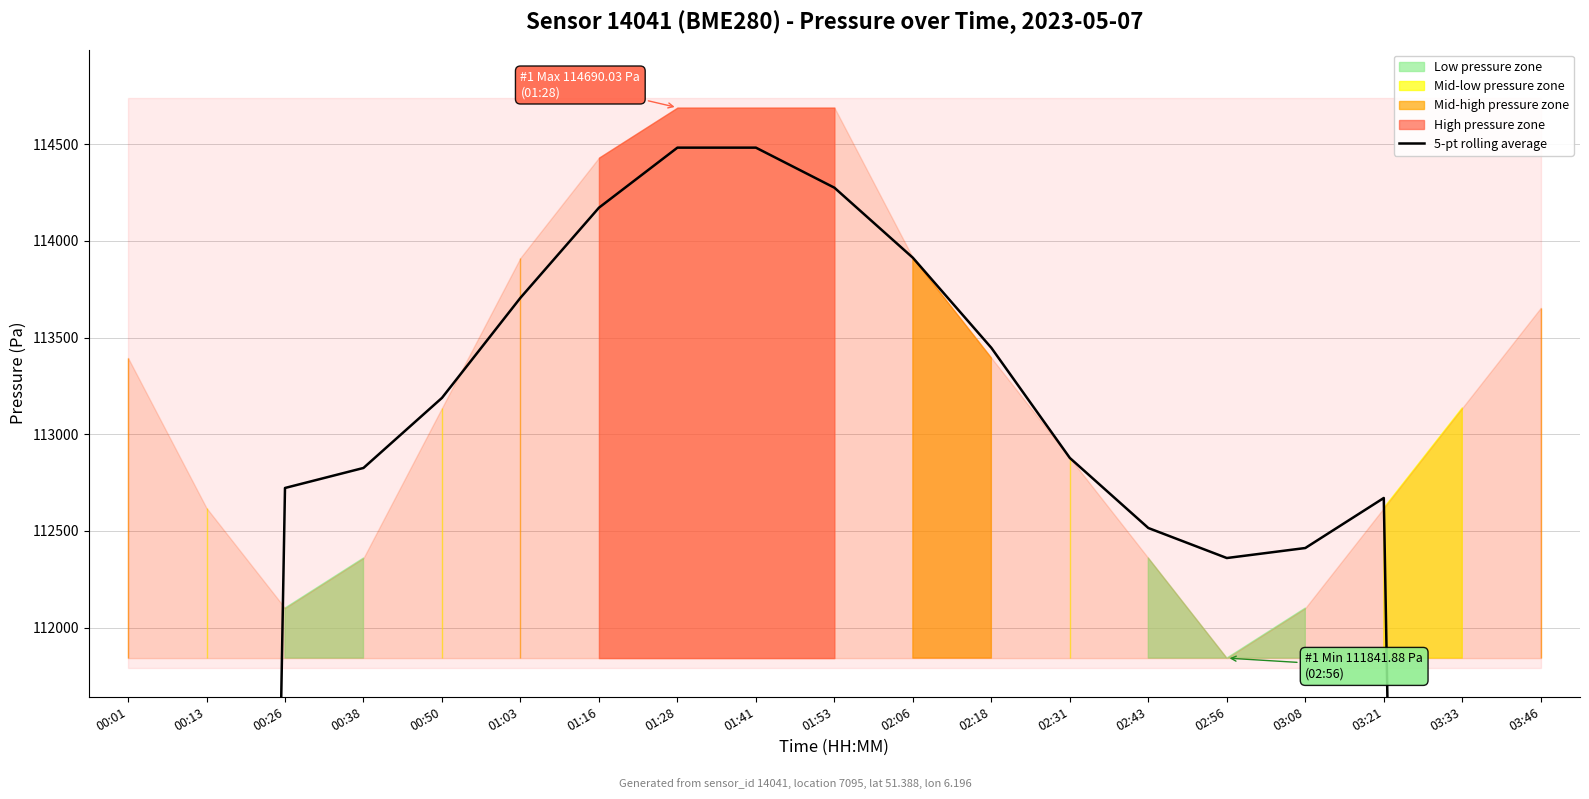

Reading right to left, transcribe all the data shown in this chart.

67881.7	90301.9	112670.3	112411.3	112359.6	112514.9	112877.4	113447.0	113913.1	114275.7	114482.8	114482.8	114172.1	113706.0	113188.1	112825.6	112722.0	90094.8	67622.8